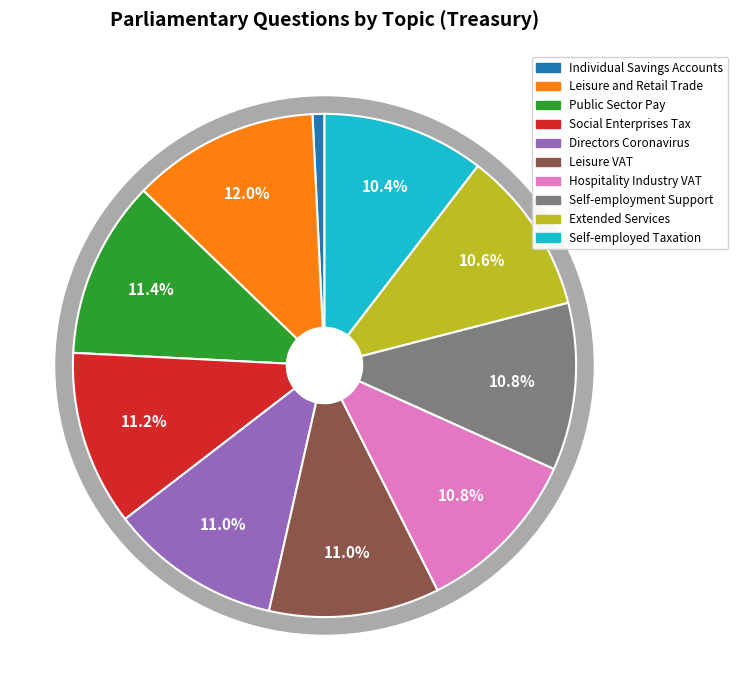

True or false: Extended Services accounts for 11% of the total.

True